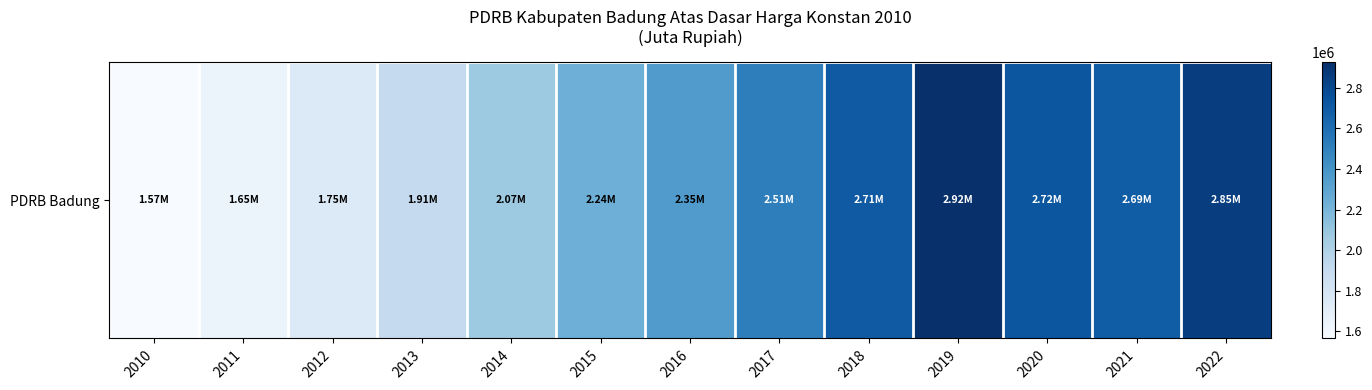

How many data points does each series have?

13